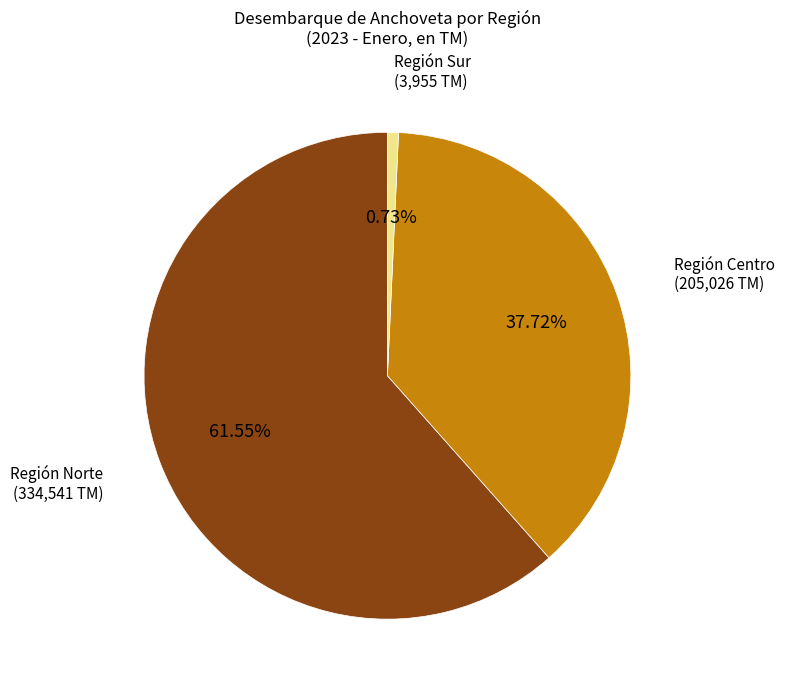

How many segments does this pie chart have?

3